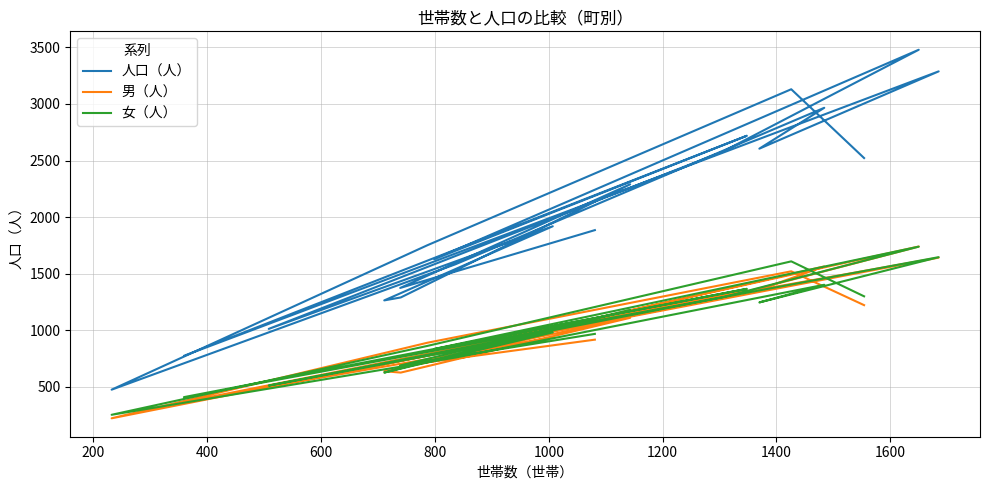

What is the average value of the 人口（人） series?

2027